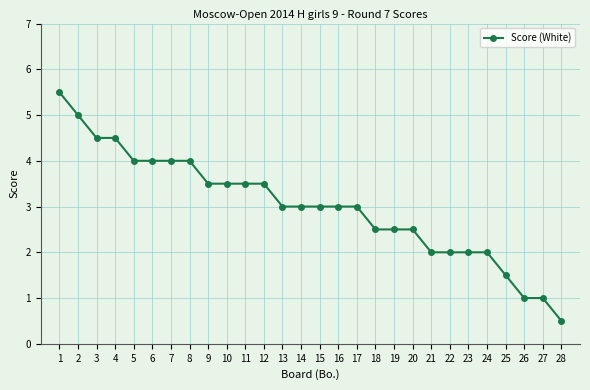

Where does the data first go above 3?

1